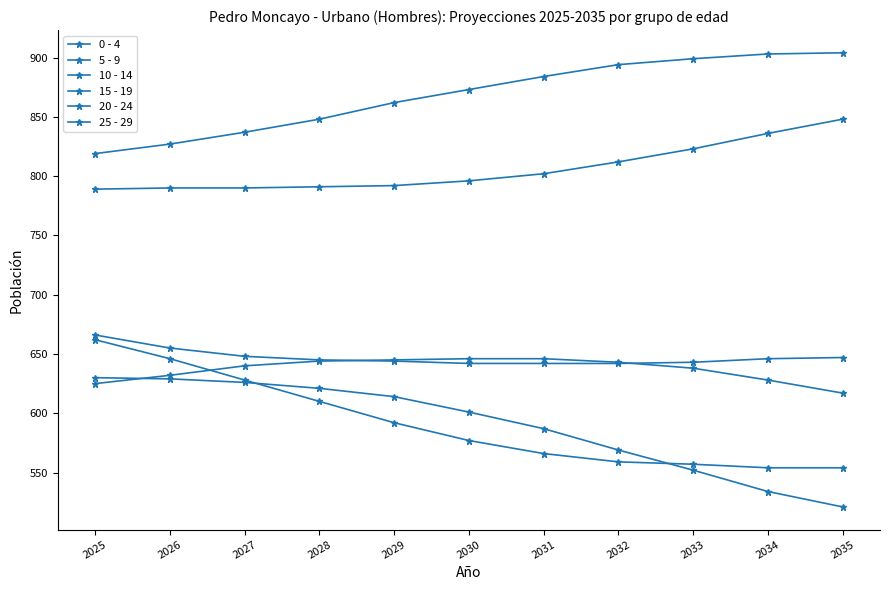

What is the maximum value shown in the chart?

904